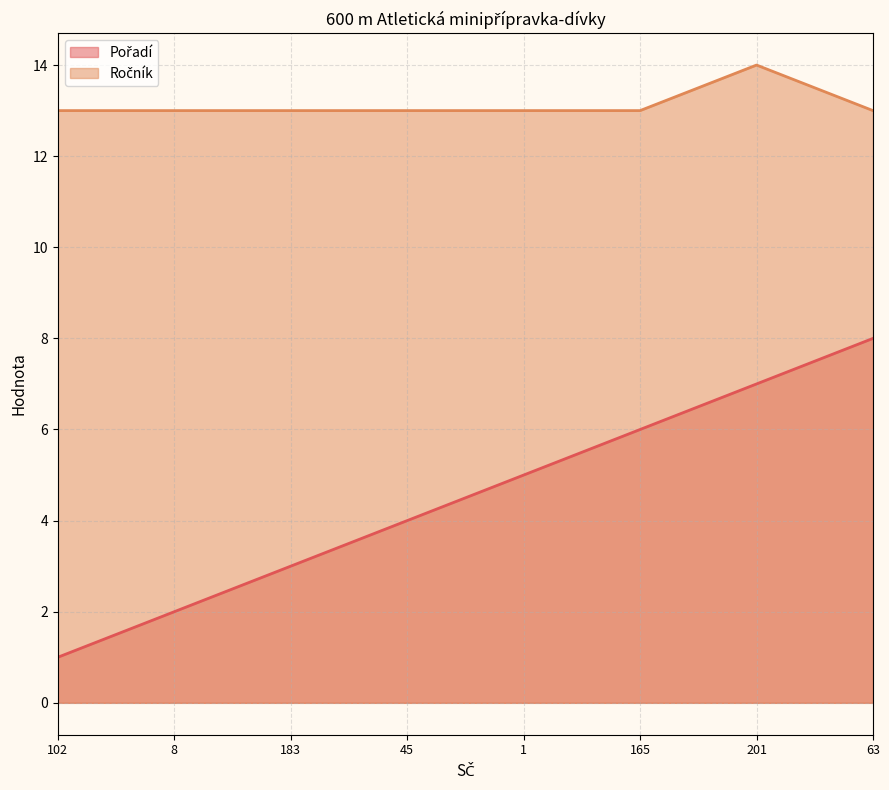

What is the label of the 3rd point from the left?

183